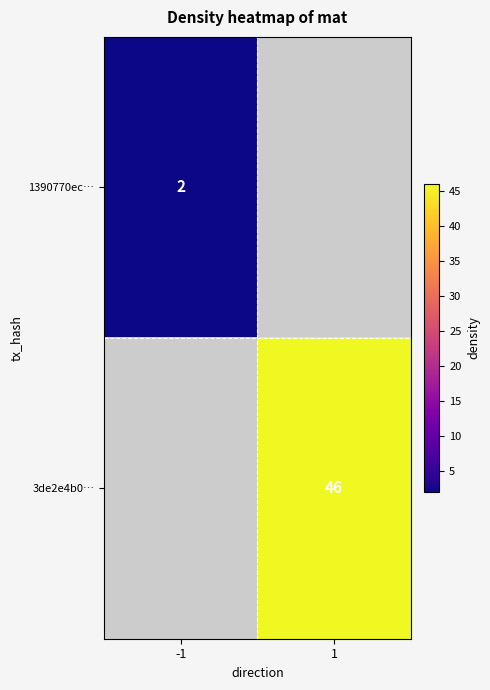

Is it true that 3de2e4b0… equals 30 at 1?

False